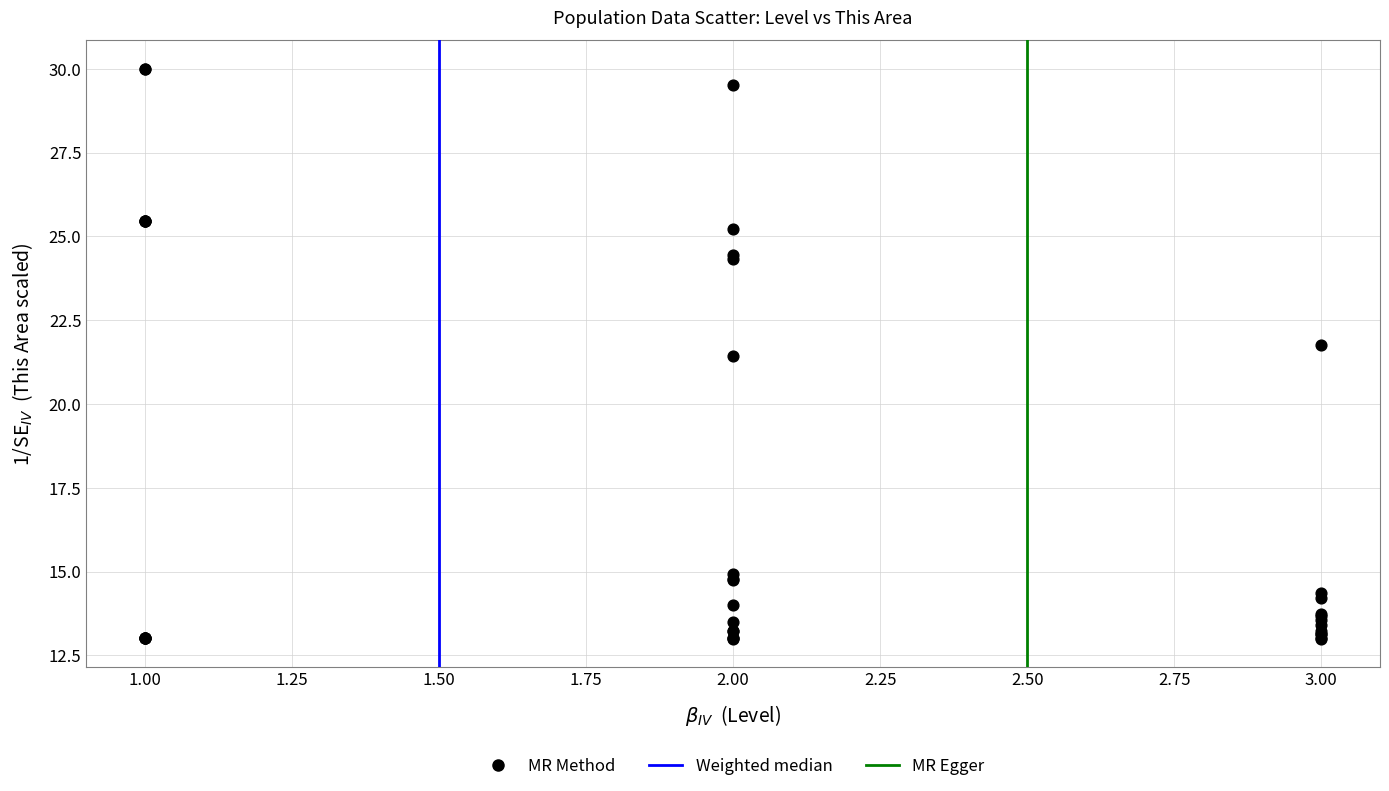

What Y value in the scatter plot is closest to 21?

21.4